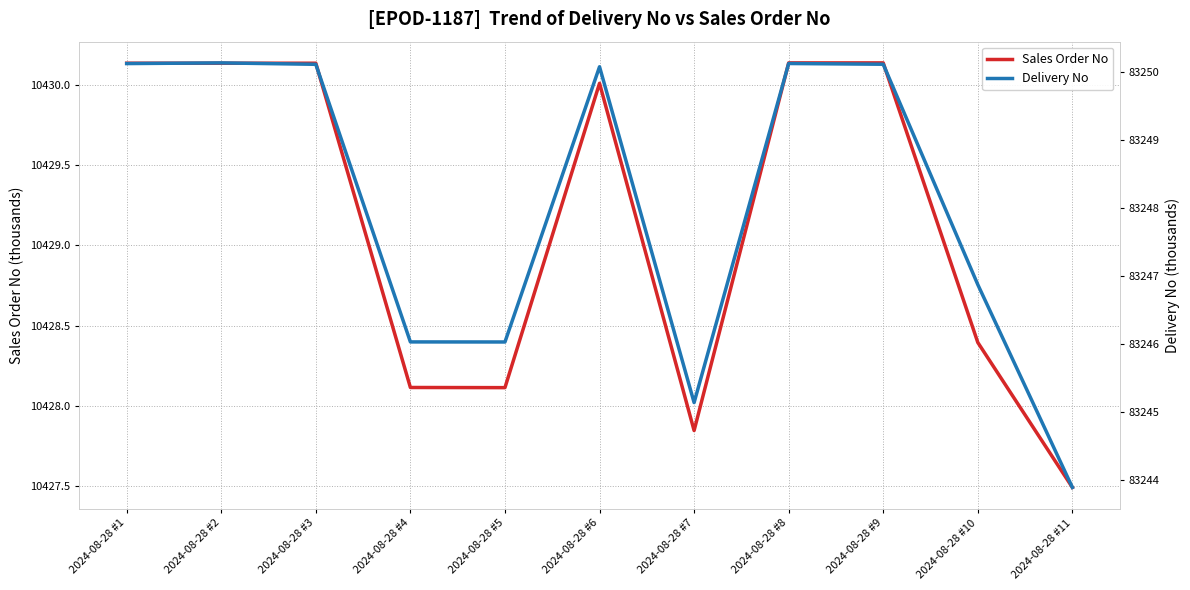

Between 2024-08-28 #1 and 2024-08-28 #5, which series saw the biggest shift?

Delivery No